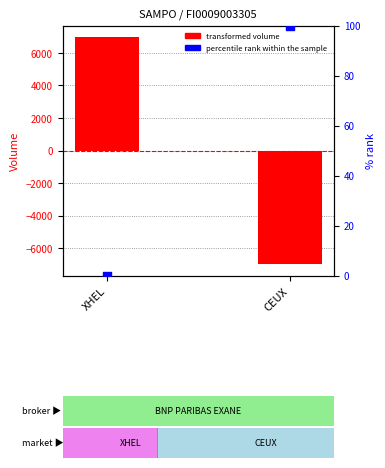

At which category is the sum across all series the highest?

XHEL